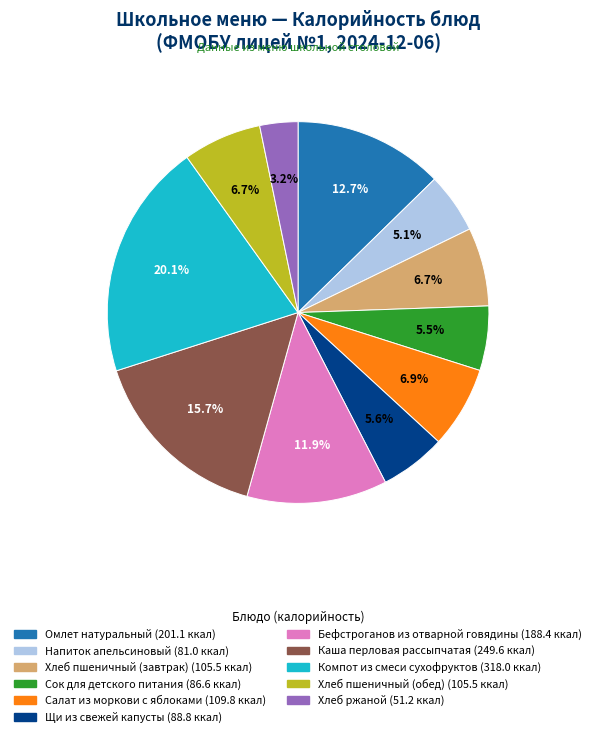

Between Хлеб пшеничный (завтрак) and Напиток апельсиновый, which is larger?

Хлеб пшеничный (завтрак)